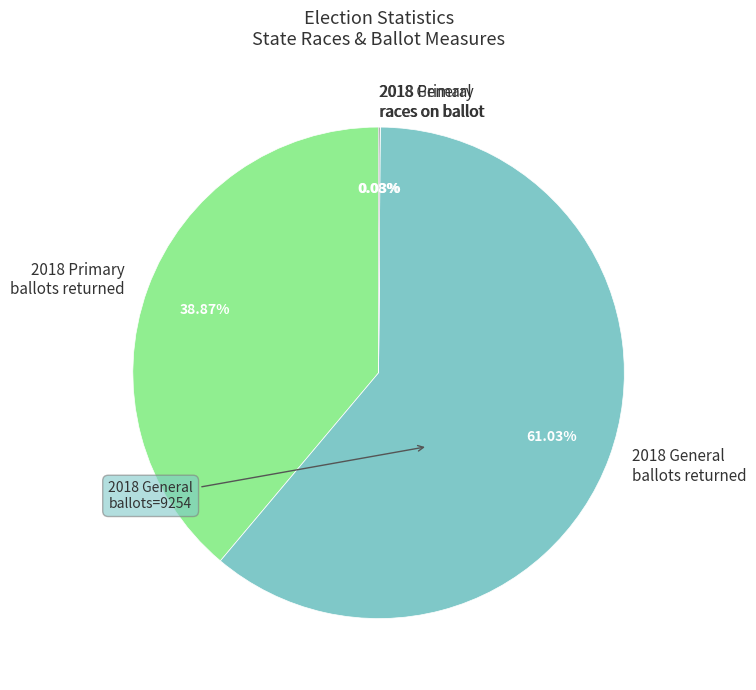

Which slice represents more than half of the pie?

2018 General ballots returned